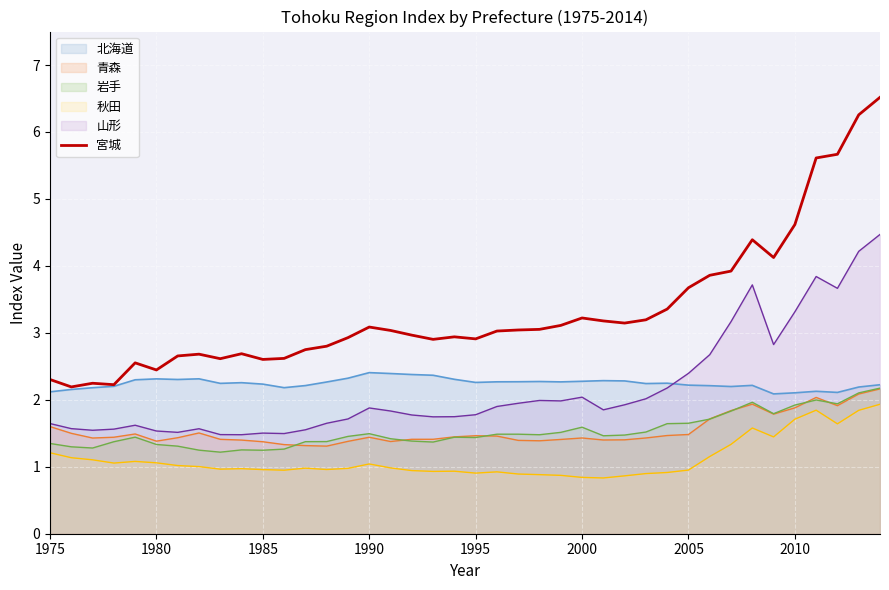

Which series has the largest range (max minus min)?

宮城